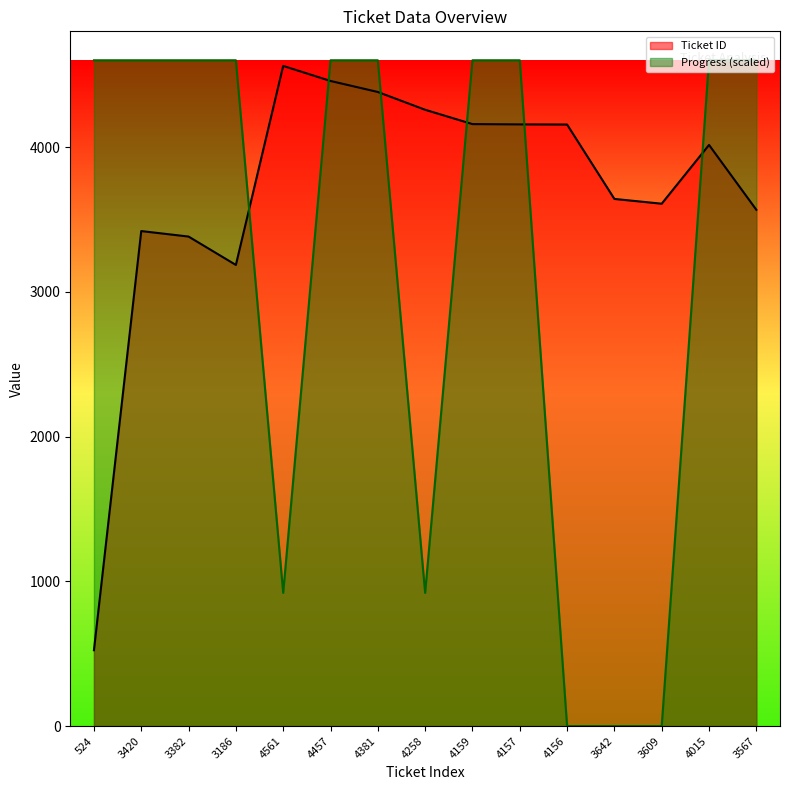

What are all the series names shown in the legend?

Ticket ID, Progress